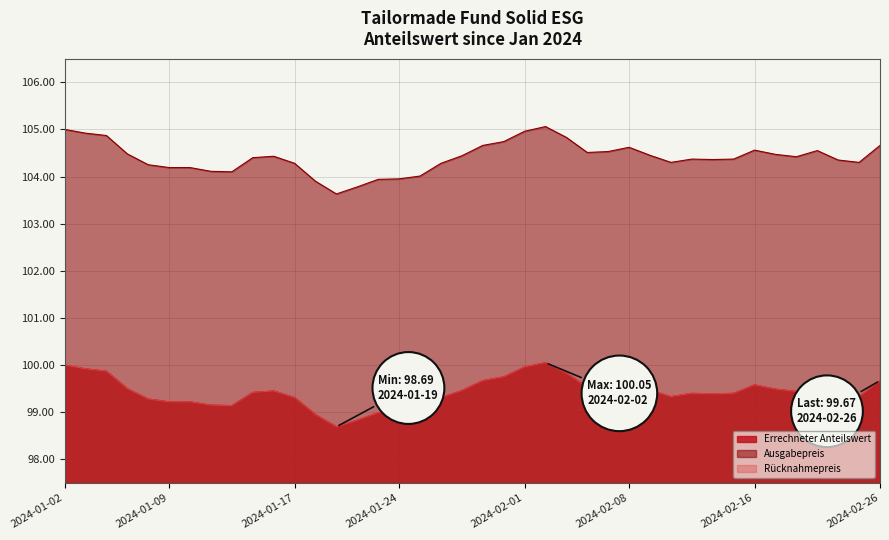

How many interior local peaks does the Ausgabepreis series have?

6